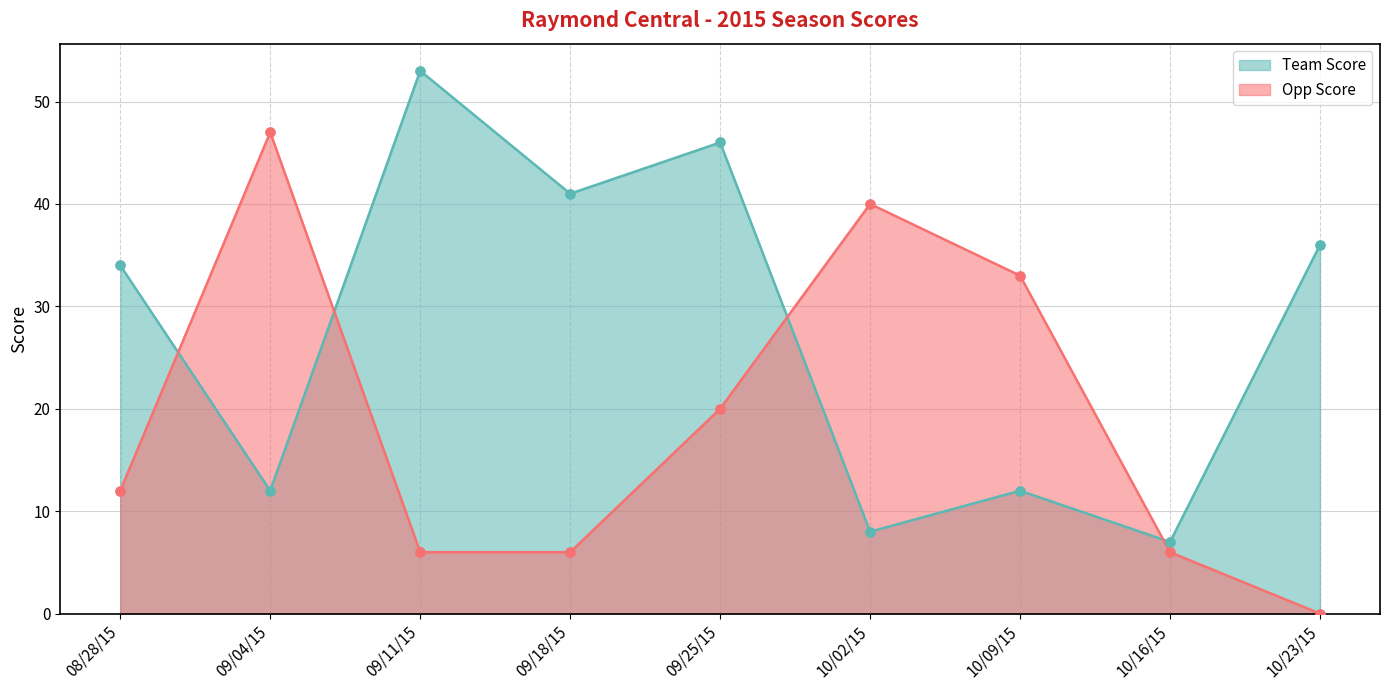

Which series contains the lowest Y value?

Opp Score